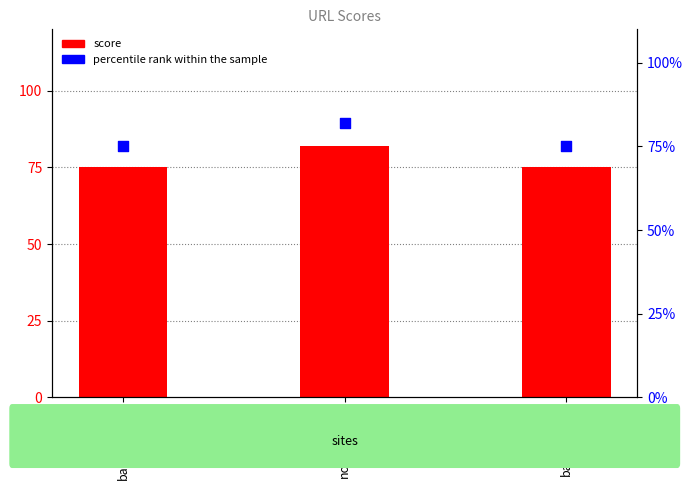

What are all the series names shown in the legend?

score, percentile rank within the sample